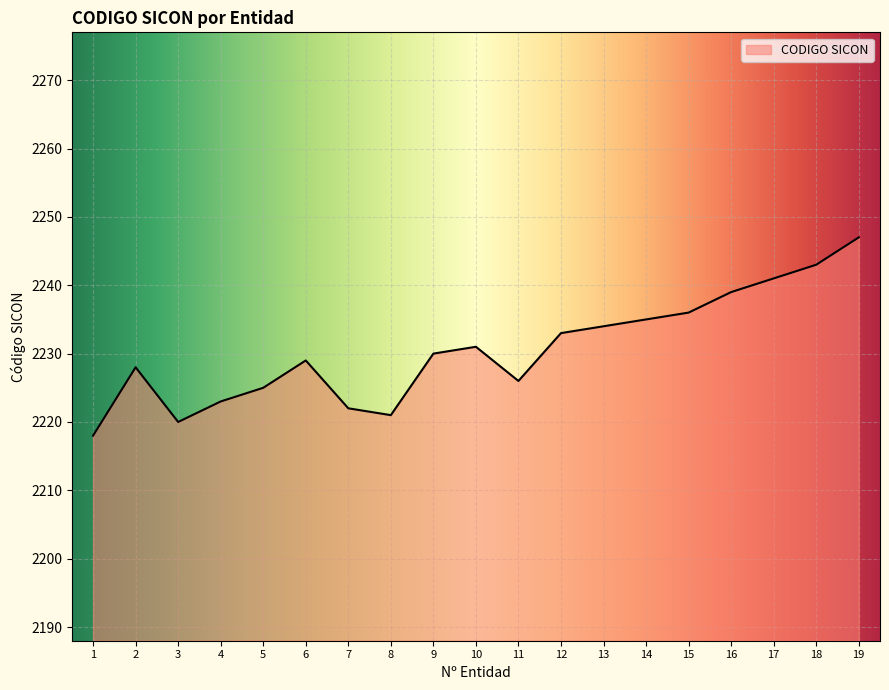

What is the difference between the maximum and minimum values?

29